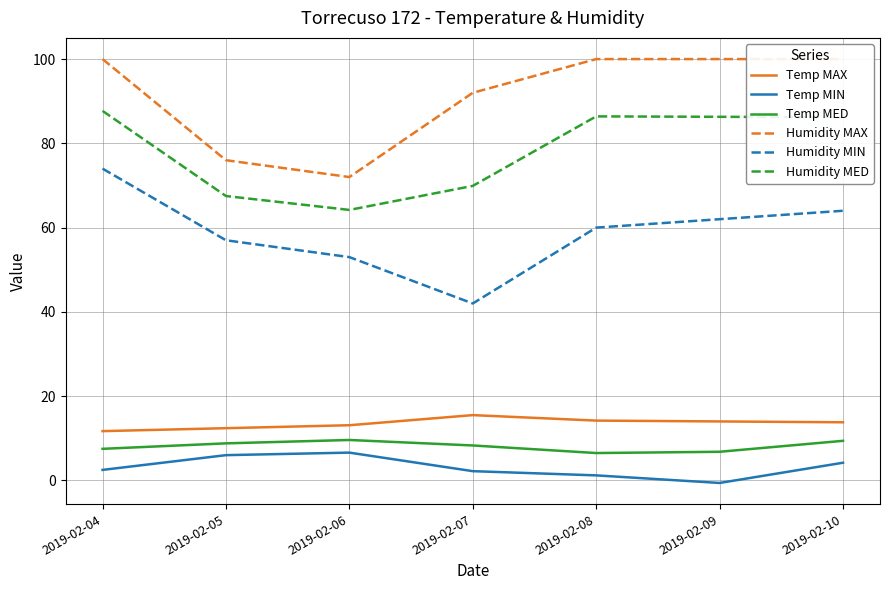

Which label corresponds to the largest value in the chart?

2019-02-04